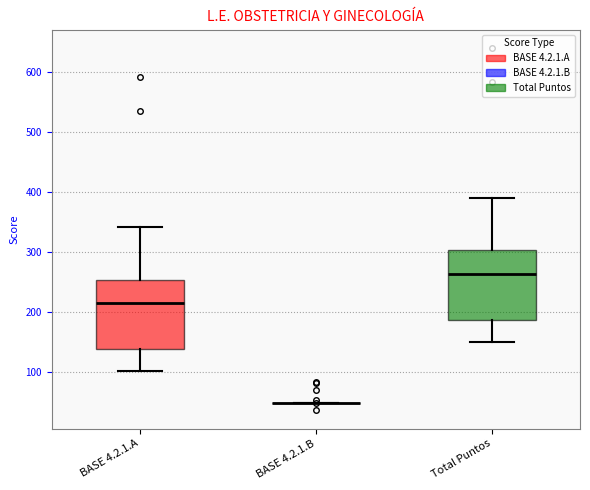

Where is the lower edge of the box for BASE 4.2.1.A on the y-axis? The values are not printed on the chart, so give them approximately, as read against the axis.

140